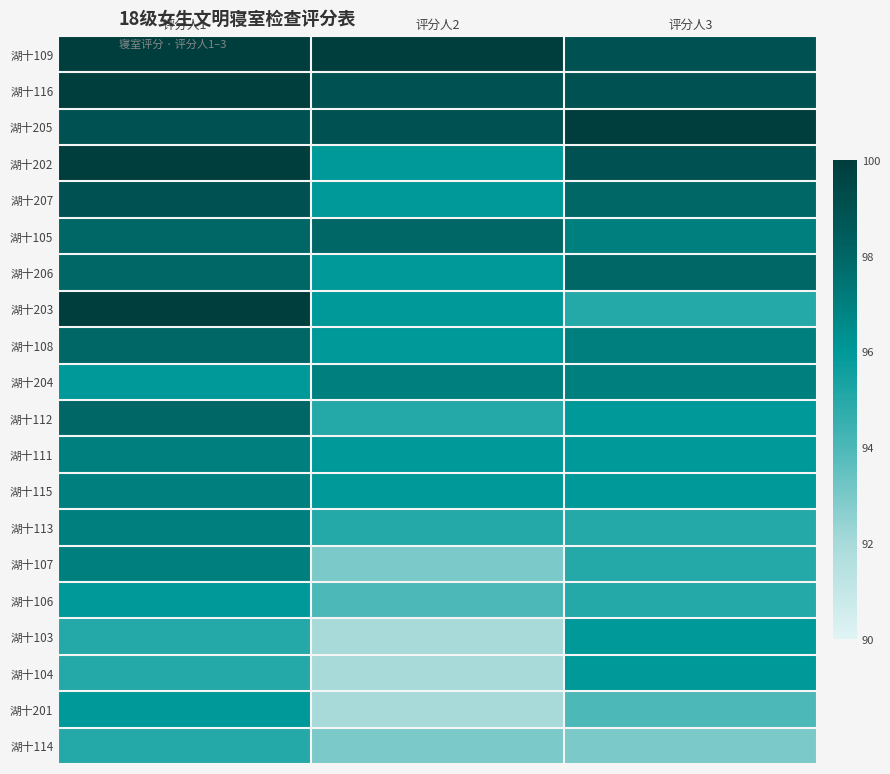

Which series has the largest total across all categories?

湖十109